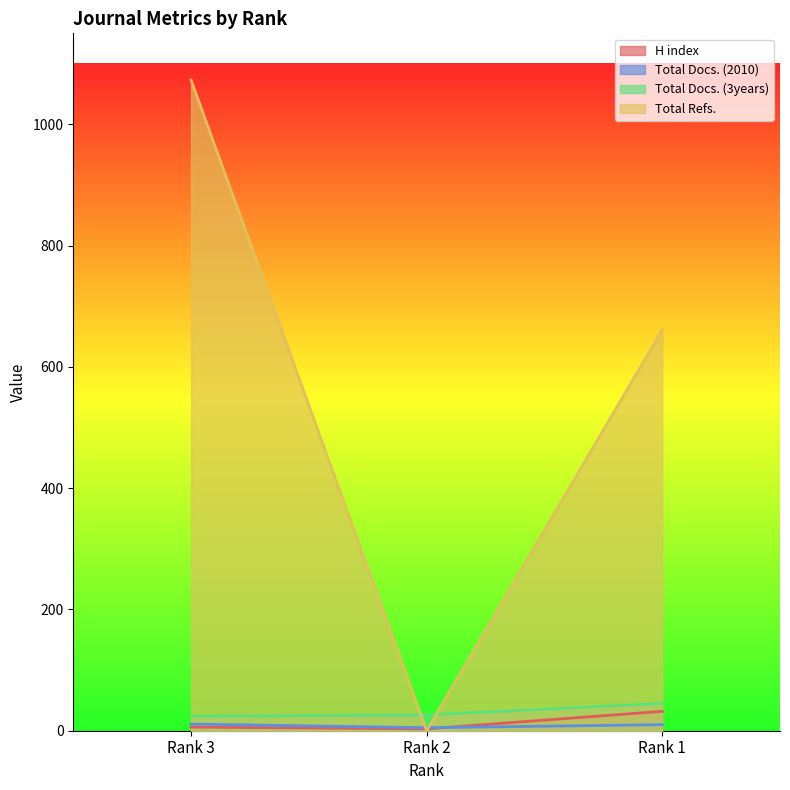

Where is Total Refs. nearest to the value 536?

Rank 1